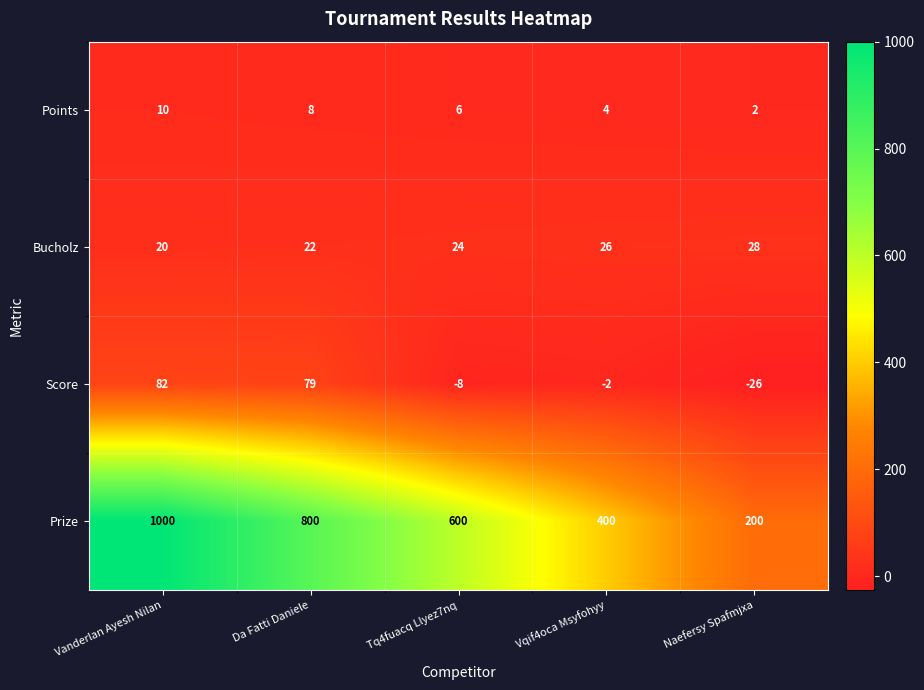

At which category does the chart reach its peak across all series?

Vanderlan Ayesh Nilan